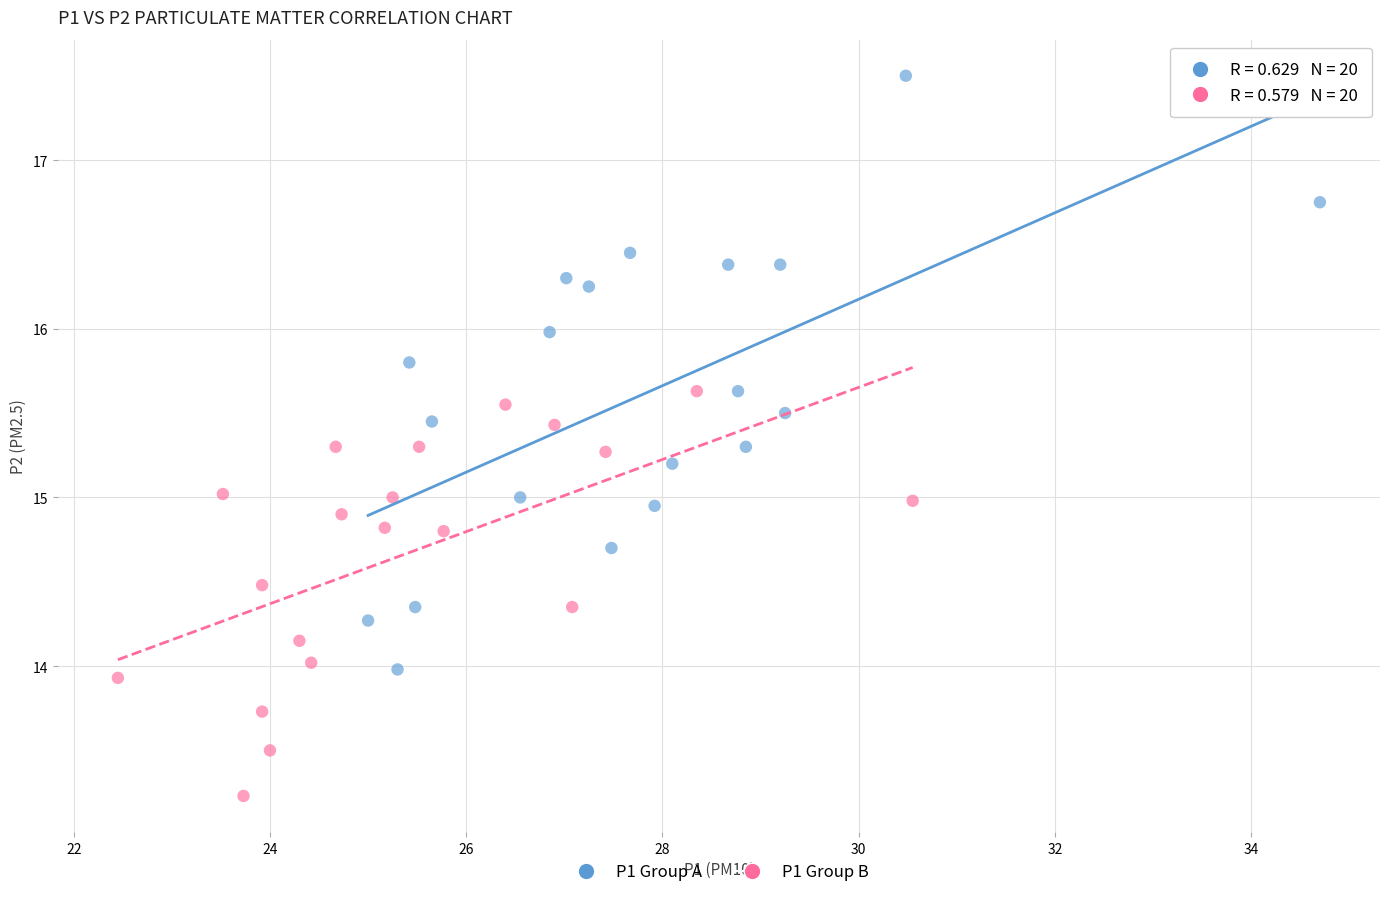

Which series contains the lowest Y value?

P1 Group B